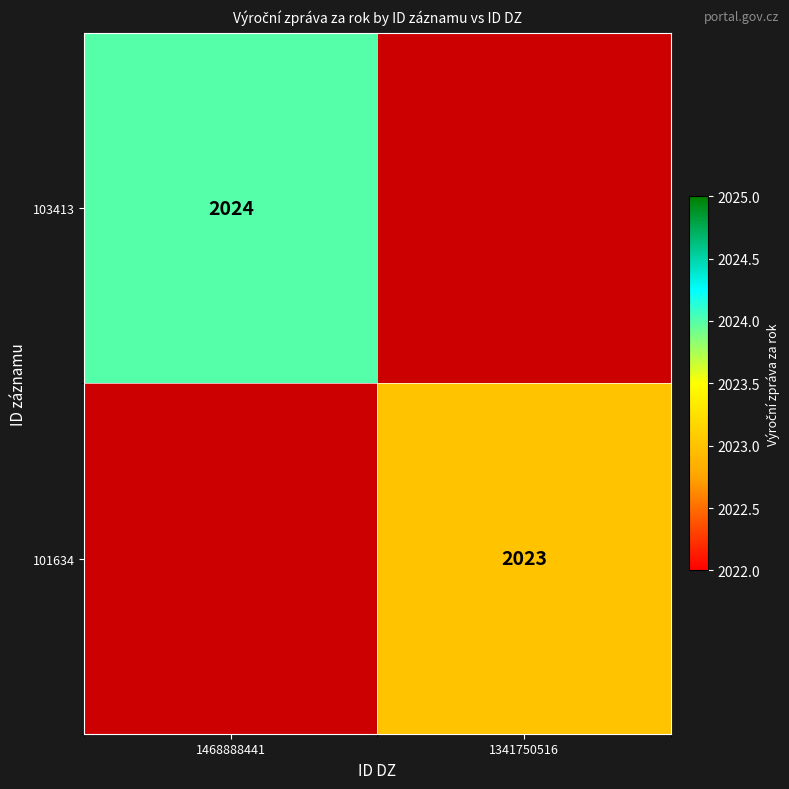

True or false: 103413 has a value of 2024 at 1468888441.

True